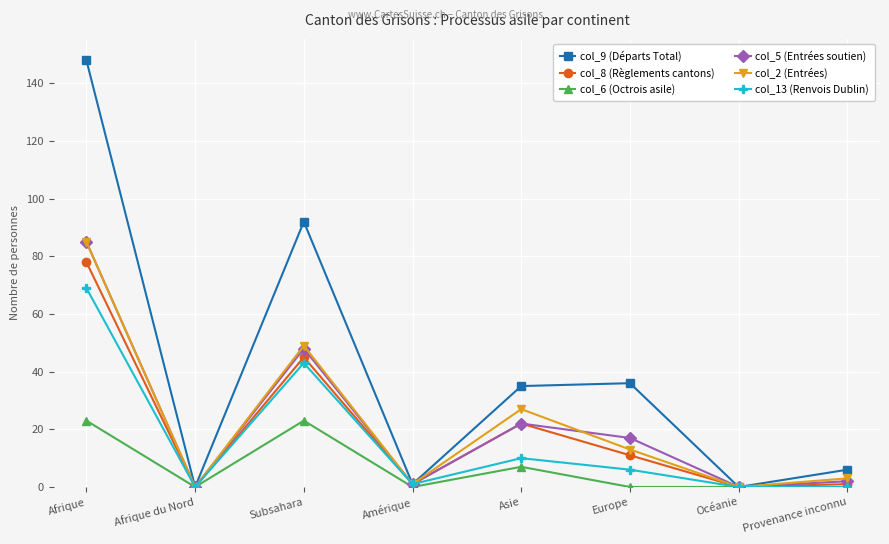

What are all the series names shown in the legend?

col_9 (Départs Total), col_8 (Règlements cantons), col_6 (Octrois asile), col_5 (Entrées soutien), col_2 (Entrées), col_13 (Renvois Dublin)